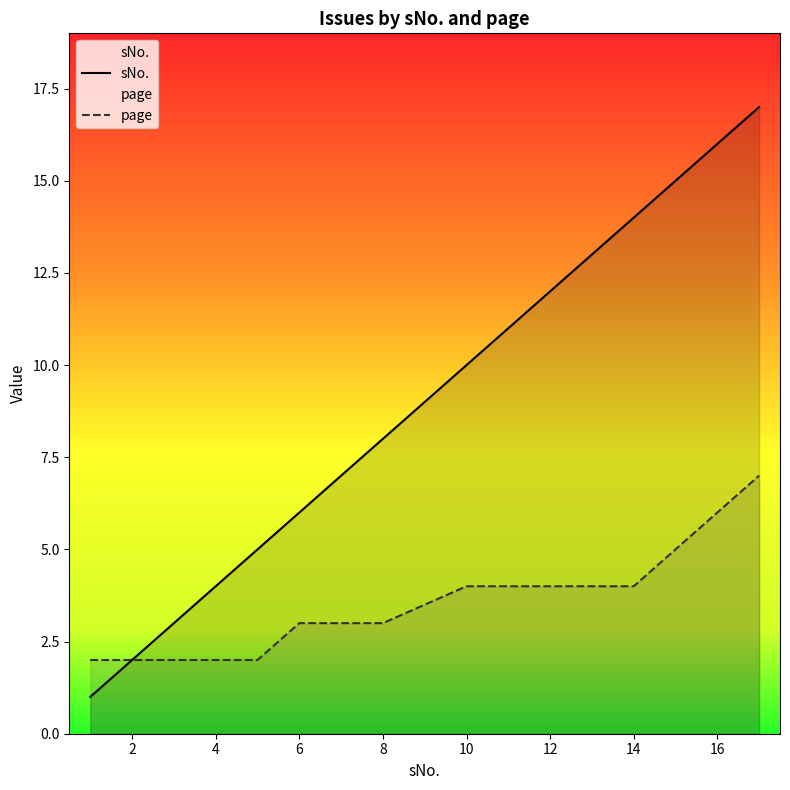

True or false: sNo. and page cross at least once.

False